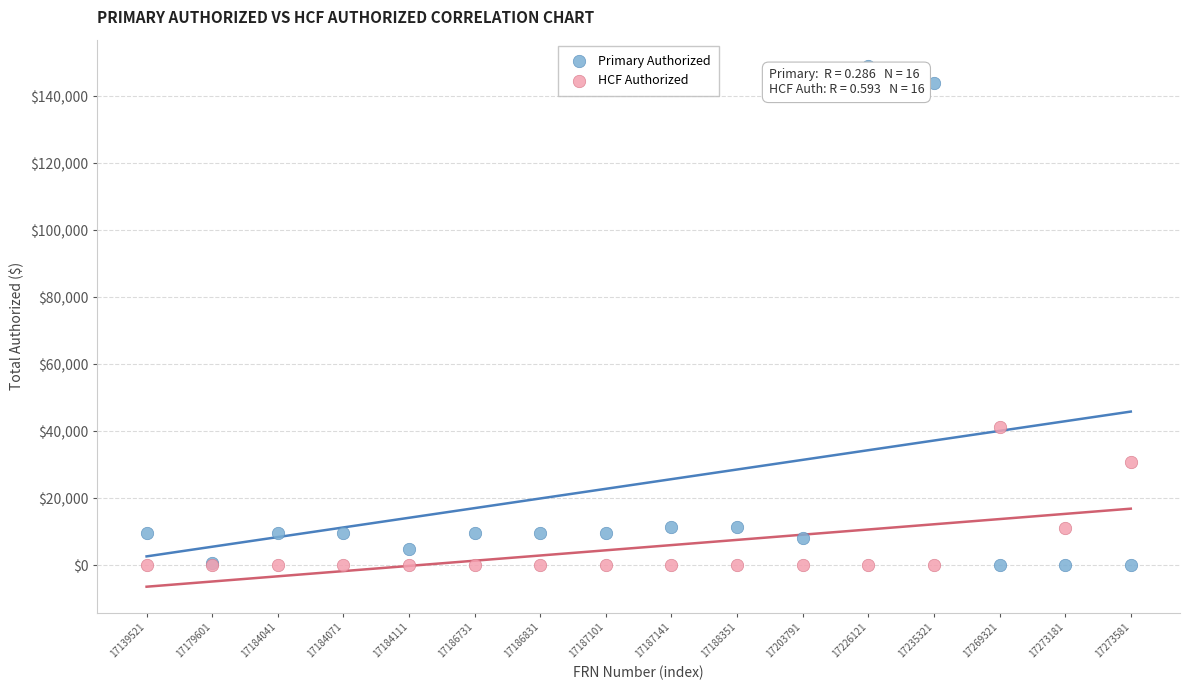

Which series contains the highest Y value?

Primary Authorized